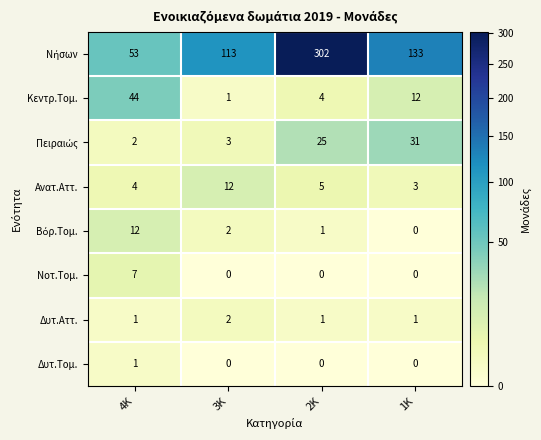

What is the difference between the highest and lowest values at 4Κ?

52